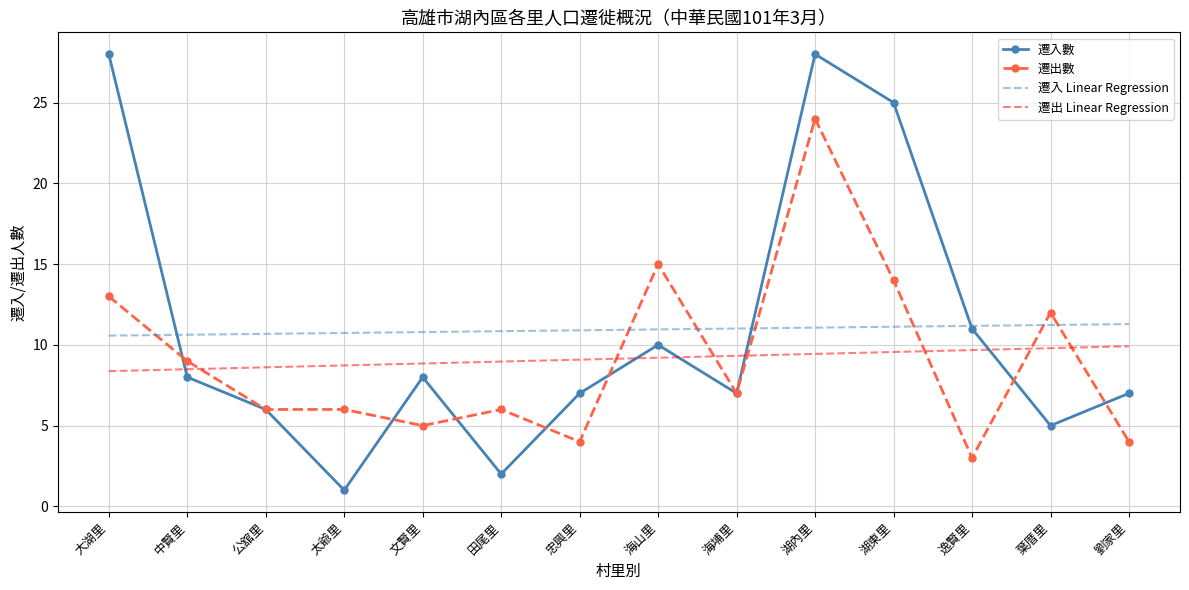

What are all the series names shown in the legend?

遷入數, 遷出數, 遷入 Linear Regression, 遷出 Linear Regression